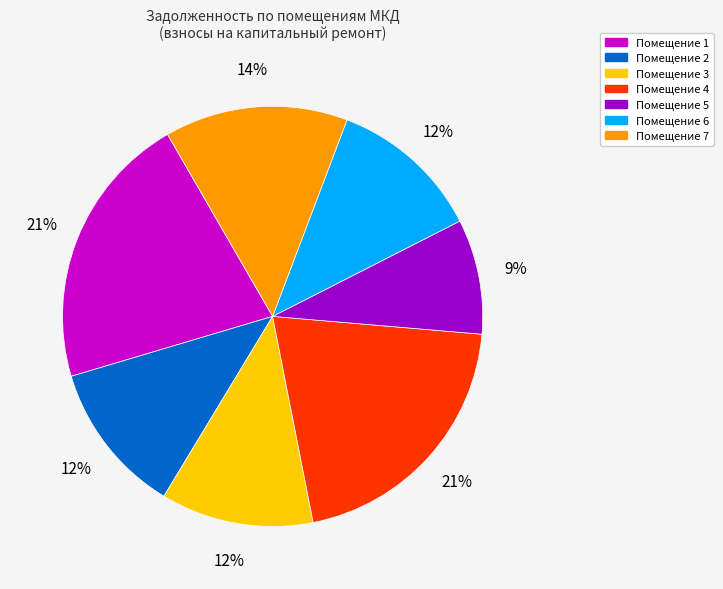

Is the sum of Помещение 1 and Помещение 6 greater than half?

No